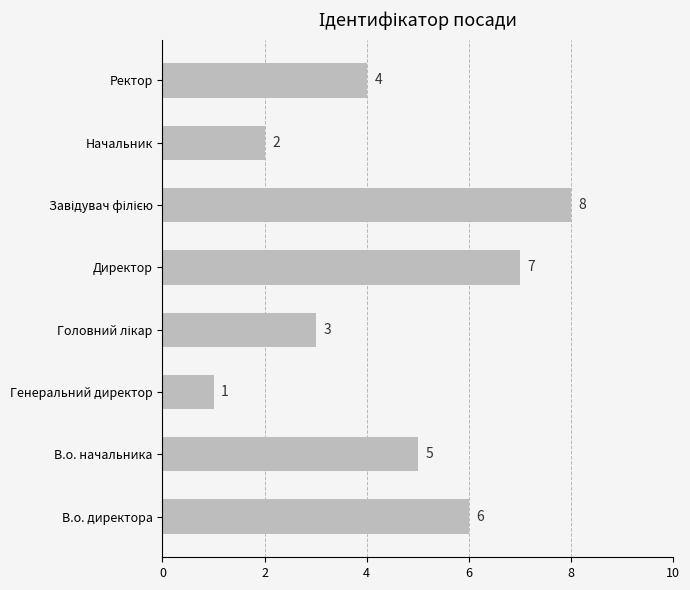

How many bars are there in total?

8